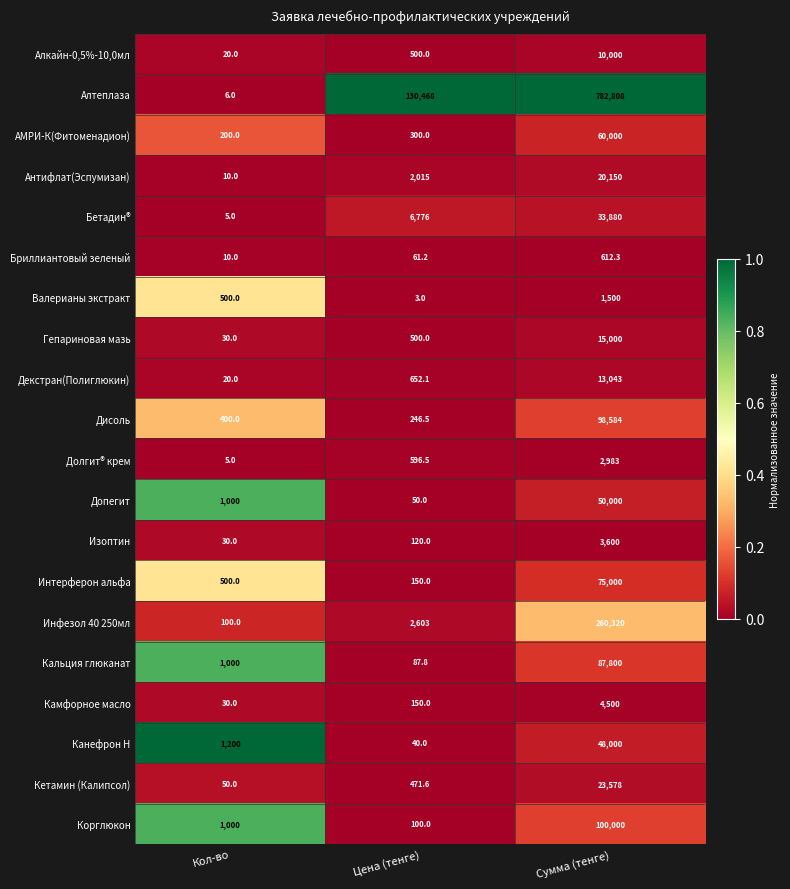

What is the approximate value of Гепариновая мазь at Кол-во?

30.0